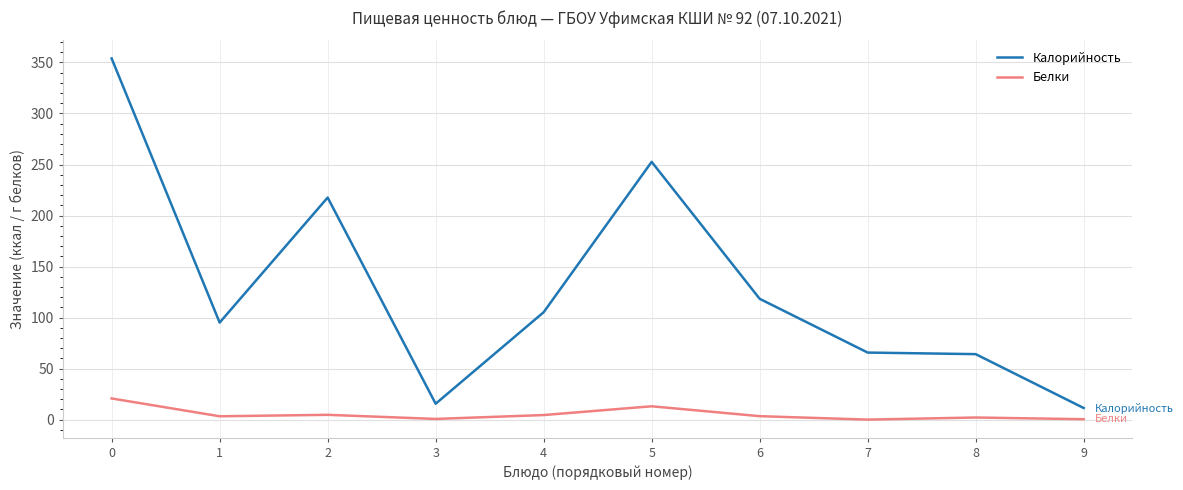

True or false: Калорийность and Белки intersect in this chart.

False